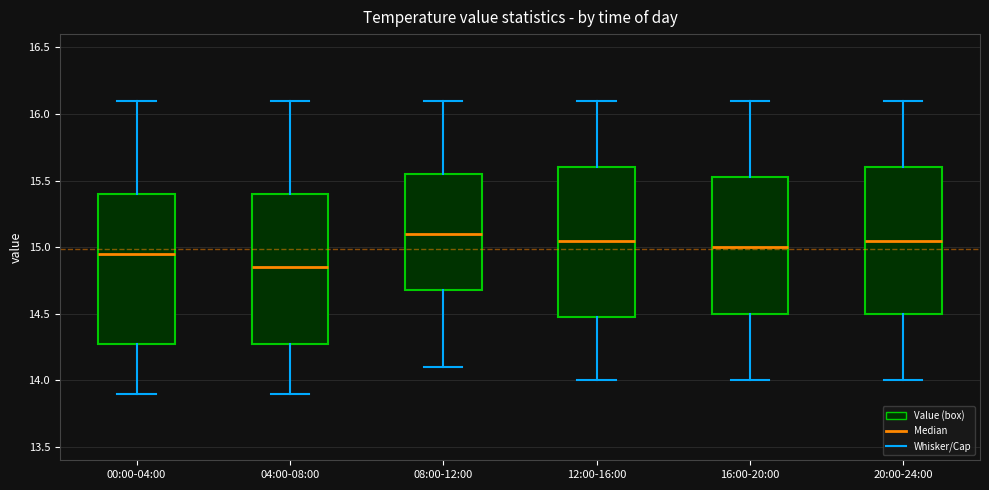

Reading left to right, read every box against the y-axis: the position of its median line, the range the box covers, and the ends of its whiskers. The values are not printed on the chart, so give them approximately, as read against the axis.

00:00-04:00: median 14.95, box 14.30 to 15.40, whiskers 13.90 to 16.10
04:00-08:00: median 14.85, box 14.30 to 15.40, whiskers 13.90 to 16.10
08:00-12:00: median 15.10, box 14.70 to 15.55, whiskers 14.10 to 16.10
12:00-16:00: median 15.05, box 14.50 to 15.60, whiskers 14.00 to 16.10
16:00-20:00: median 15.00, box 14.50 to 15.55, whiskers 14.00 to 16.10
20:00-24:00: median 15.05, box 14.50 to 15.60, whiskers 14.00 to 16.10